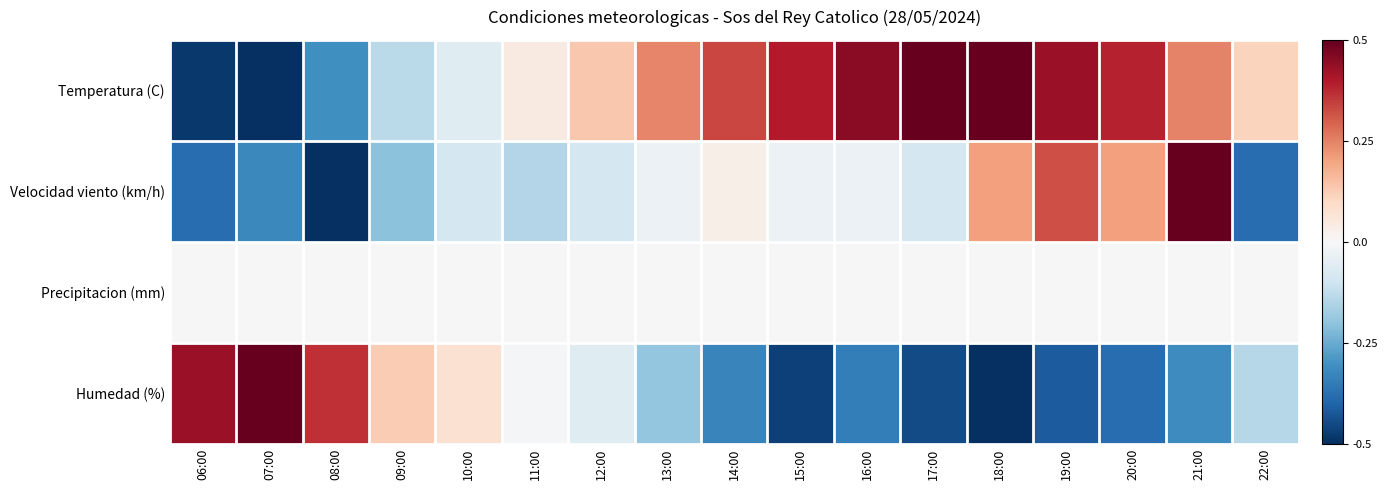

How many data points does each series have?

17